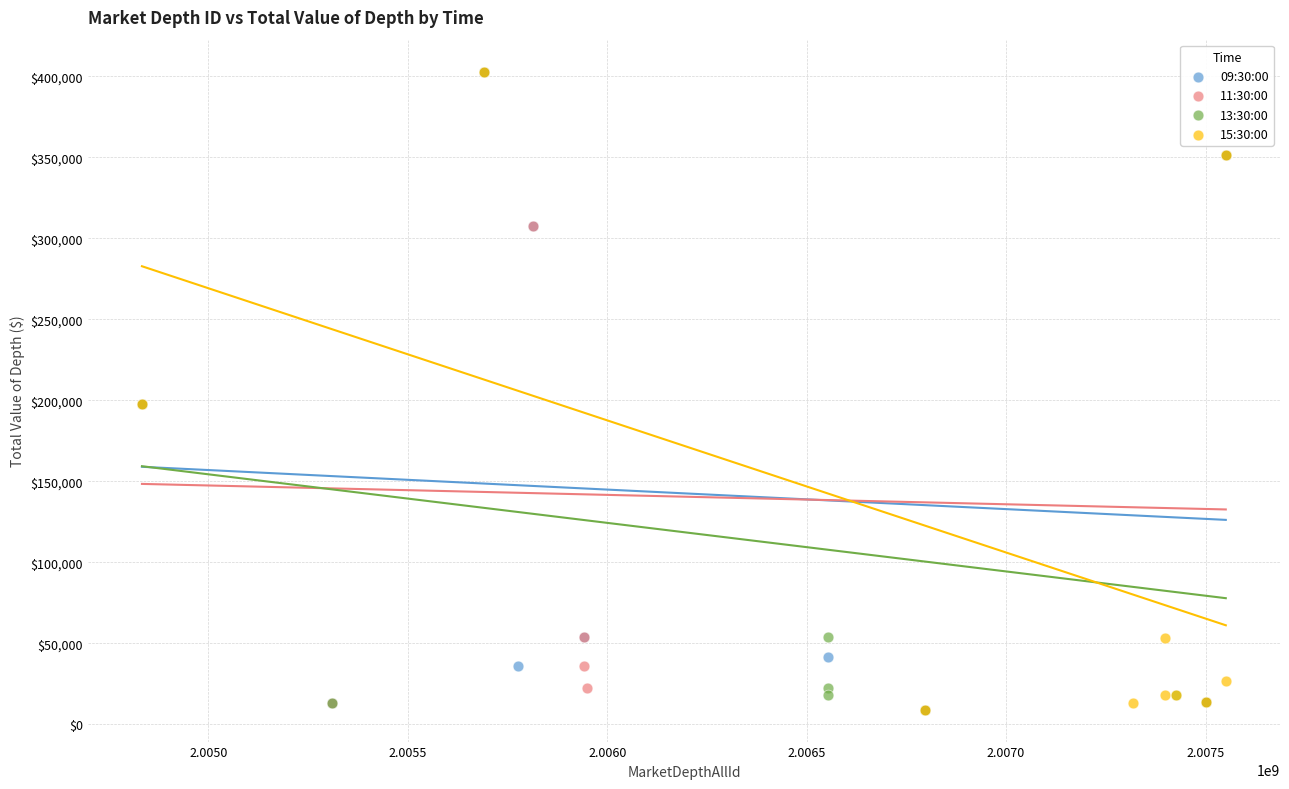

What are all the series names shown in the legend?

09:30:00, 11:30:00, 13:30:00, 15:30:00